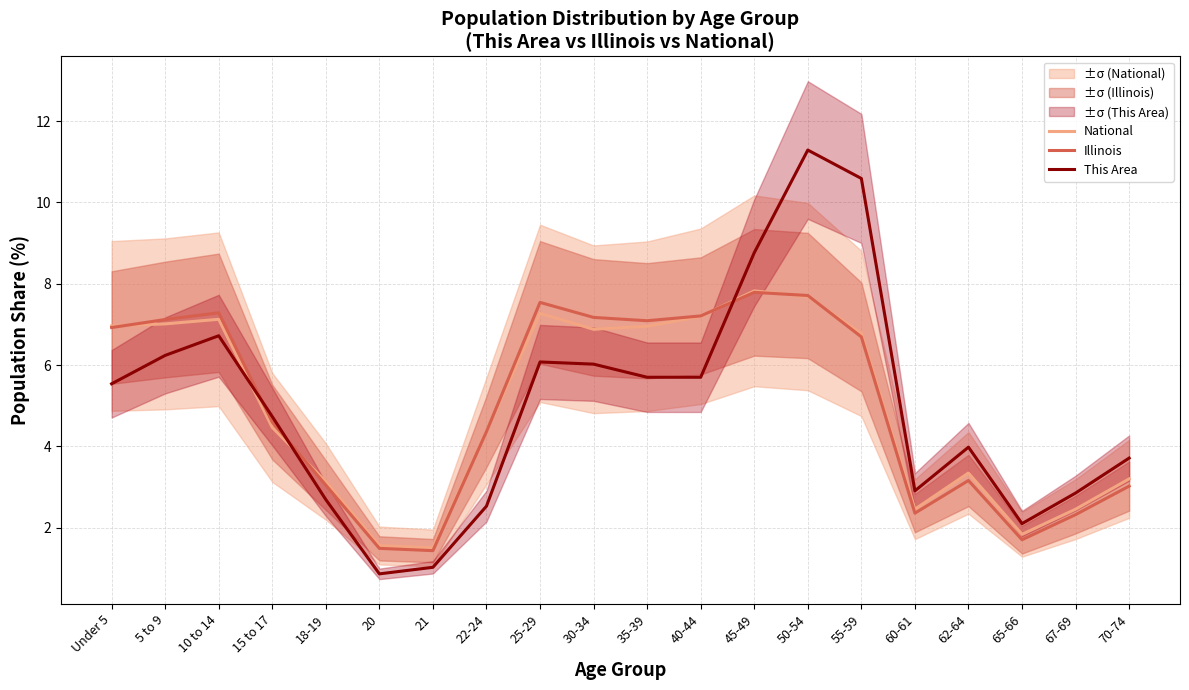

Reading left to right, extract all data points from this chart.

National: Under 5=7.0	5 to 9=7.0	10 to 14=7.1	15 to 17=4.5	18-19=3.1	20=1.6	21=1.5	22-24=4.4	25-29=7.3	30-34=6.9	35-39=7.0	40-44=7.2	45-49=7.8	50-54=7.7	55-59=6.8	60-61=2.5	62-64=3.3	65-66=1.8	67-69=2.5	70-74=3.2
Illinois: Under 5=6.9	5 to 9=7.1	10 to 14=7.3	15 to 17=4.6	18-19=3.0	20=1.5	21=1.4	22-24=4.4	25-29=7.5	30-34=7.2	35-39=7.1	40-44=7.2	45-49=7.8	50-54=7.7	55-59=6.7	60-61=2.4	62-64=3.2	65-66=1.7	67-69=2.3	70-74=3.0
This Area: Under 5=5.5	5 to 9=6.2	10 to 14=6.7	15 to 17=4.7	18-19=2.7	20=0.9	21=1.0	22-24=2.5	25-29=6.1	30-34=6.0	35-39=5.7	40-44=5.7	45-49=8.8	50-54=11.3	55-59=10.6	60-61=2.9	62-64=4.0	65-66=2.1	67-69=2.8	70-74=3.7